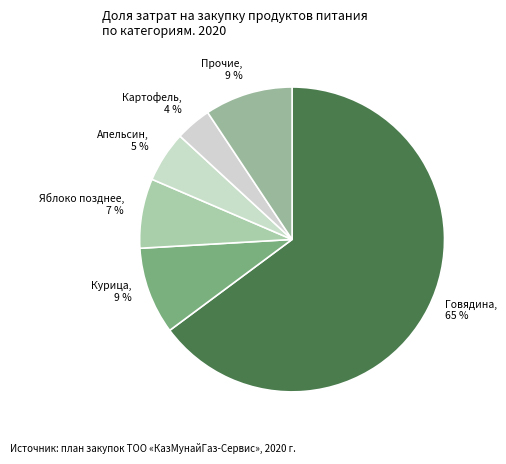

Is the sum of Апельсин and Картофель greater than half?

No